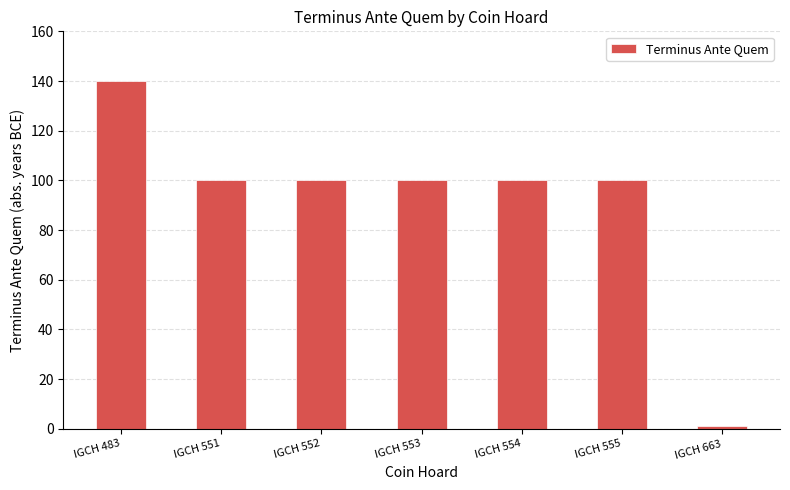

What is the value of the 2nd bar from the left?

100